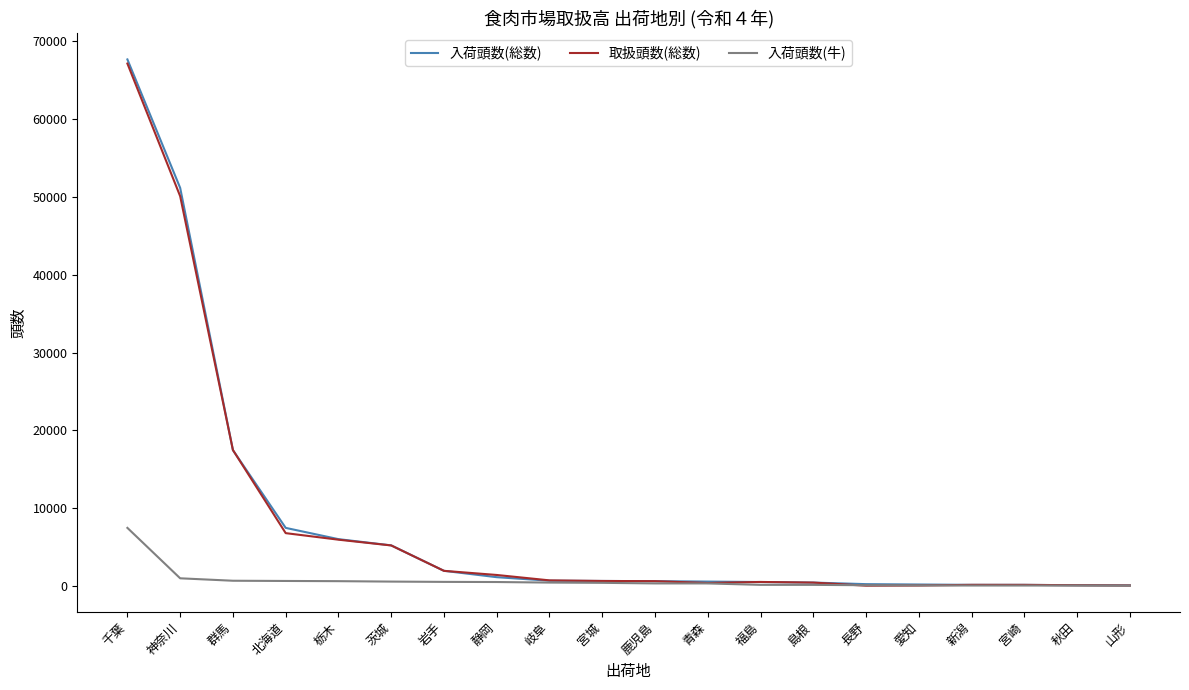

At which label is 入荷頭数(総数) closest to 33873?

群馬